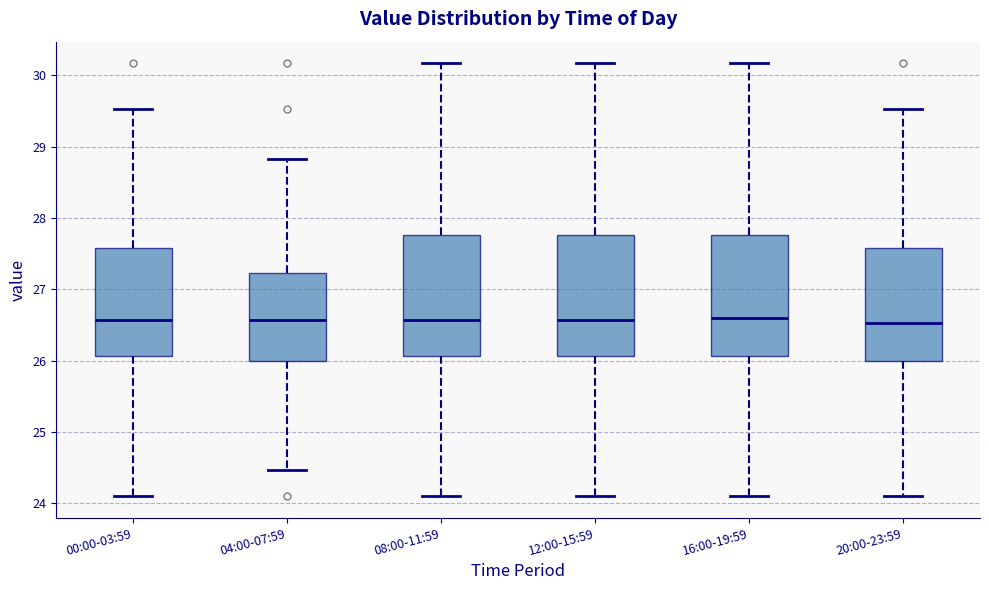

Reading left to right, read every box against the y-axis: the position of its median line, the range the box covers, and the ends of its whiskers. The values are not printed on the chart, so give them approximately, as read against the axis.

00:00-03:59: median 26.6, box 26.1 to 27.6, whiskers 24.1 to 29.5
04:00-07:59: median 26.6, box 26.0 to 27.2, whiskers 24.5 to 28.8
08:00-11:59: median 26.6, box 26.1 to 27.8, whiskers 24.1 to 30.2
12:00-15:59: median 26.6, box 26.1 to 27.8, whiskers 24.1 to 30.2
16:00-19:59: median 26.6, box 26.1 to 27.8, whiskers 24.1 to 30.2
20:00-23:59: median 26.5, box 26.0 to 27.6, whiskers 24.1 to 29.5